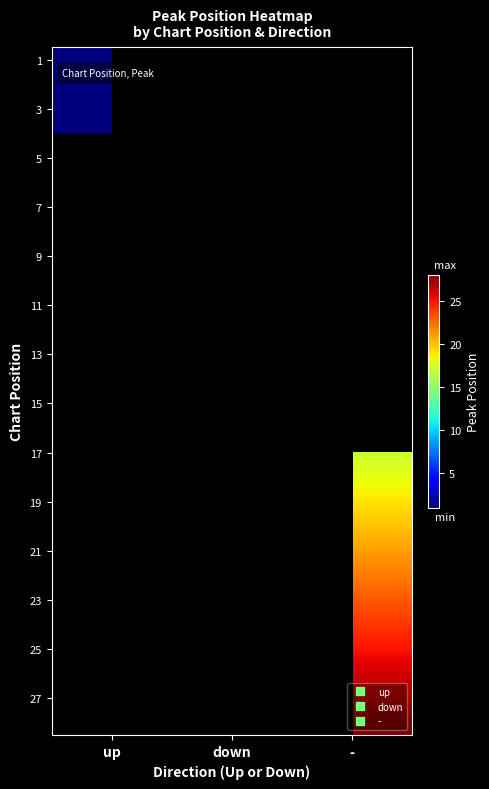

At which category does the chart reach its peak across all series?

-